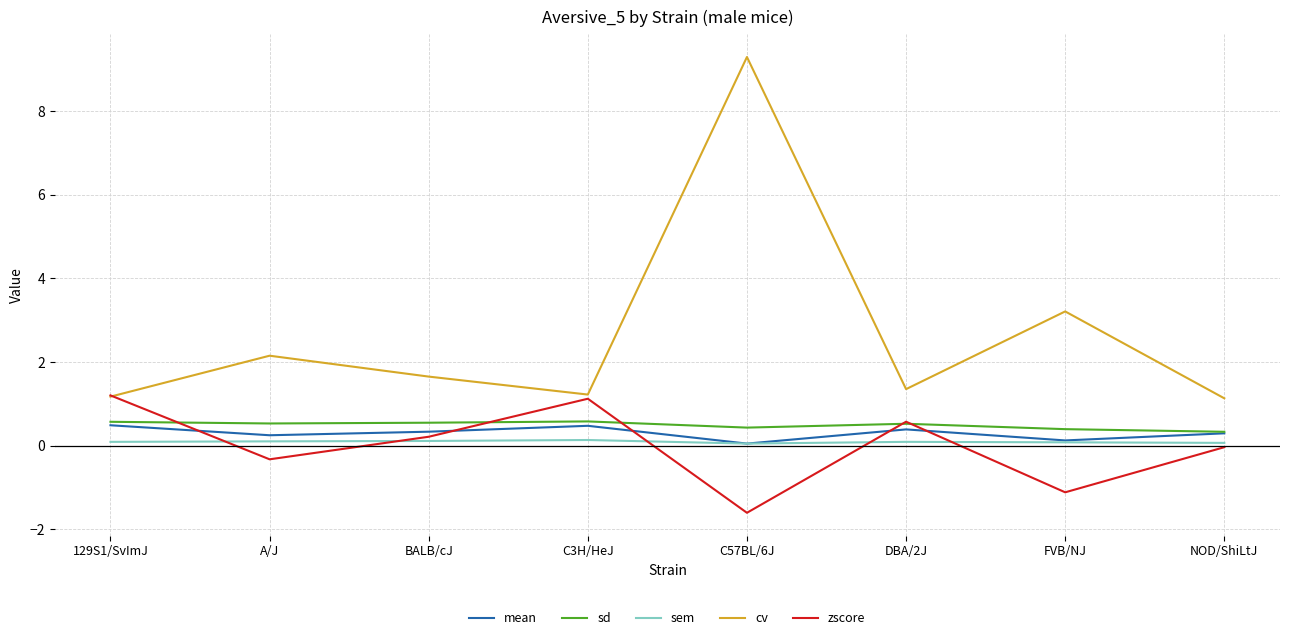

What is the minimum value for sd?

0.3